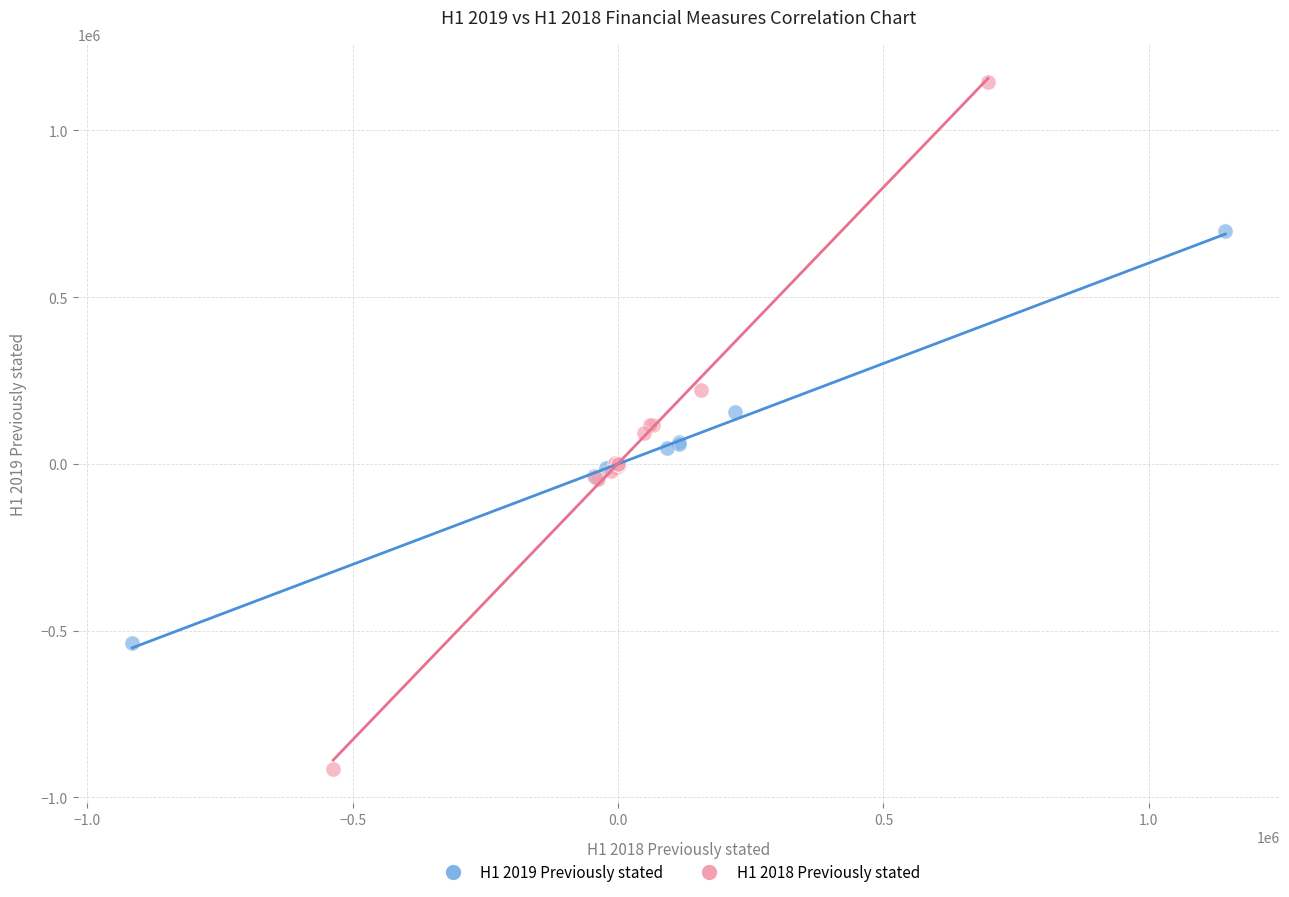

Which series reaches the minimum Y coordinate?

H1 2018 Previously stated